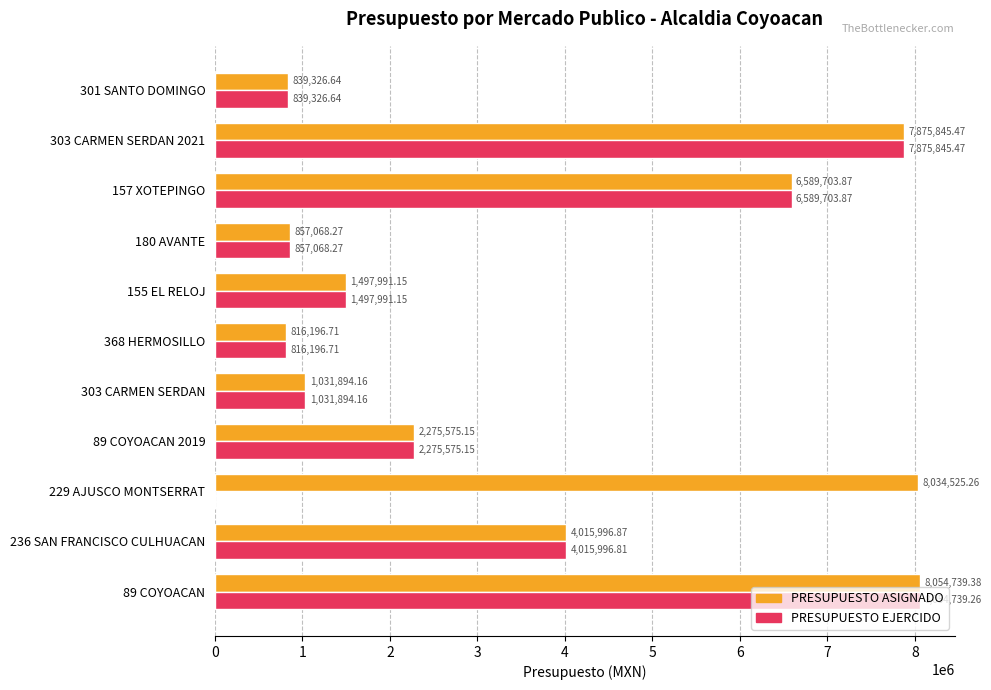

Which series has the largest total across all categories?

PRESUPUESTO ASIGNADO